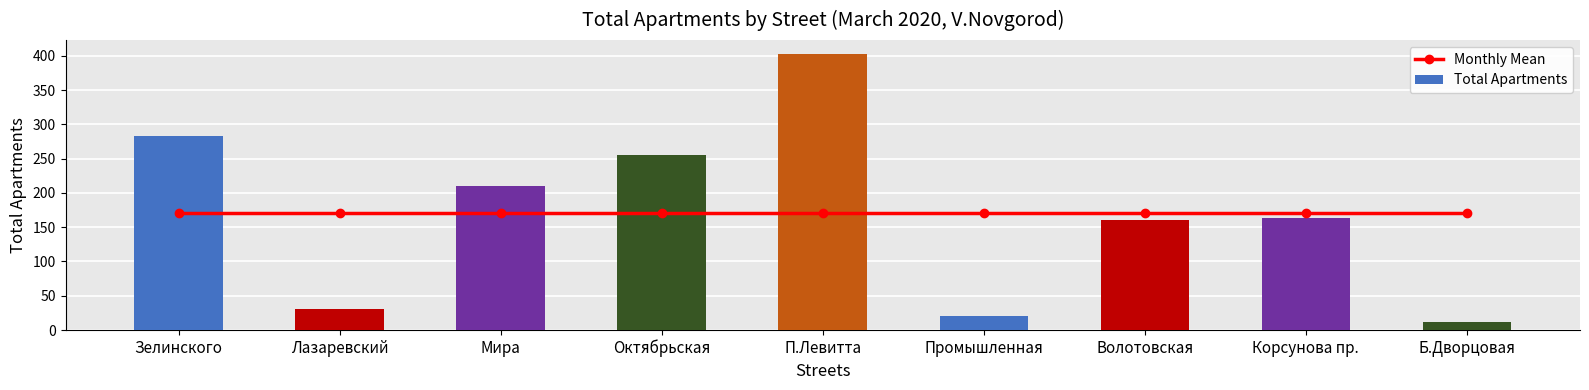

Between Мира and Промышленная, which series saw the biggest shift?

Total Apartments